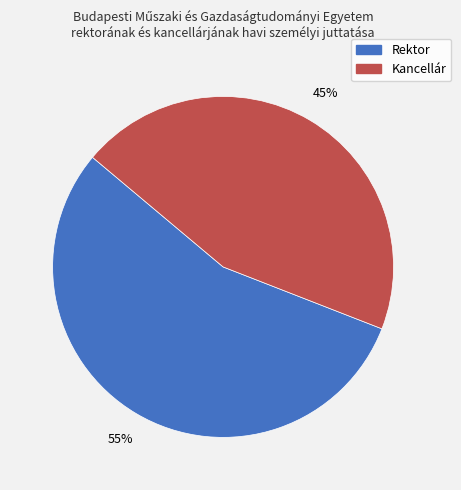

Is it true that Rektor is 62% of the pie?

False